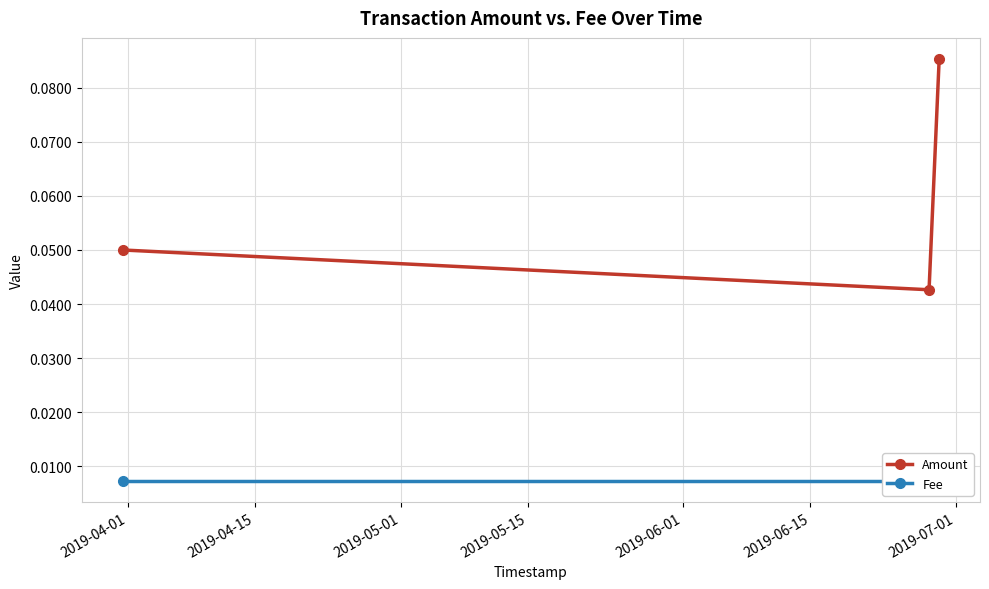

True or false: Amount has a value of 0.1 at 2019-04-01.

True